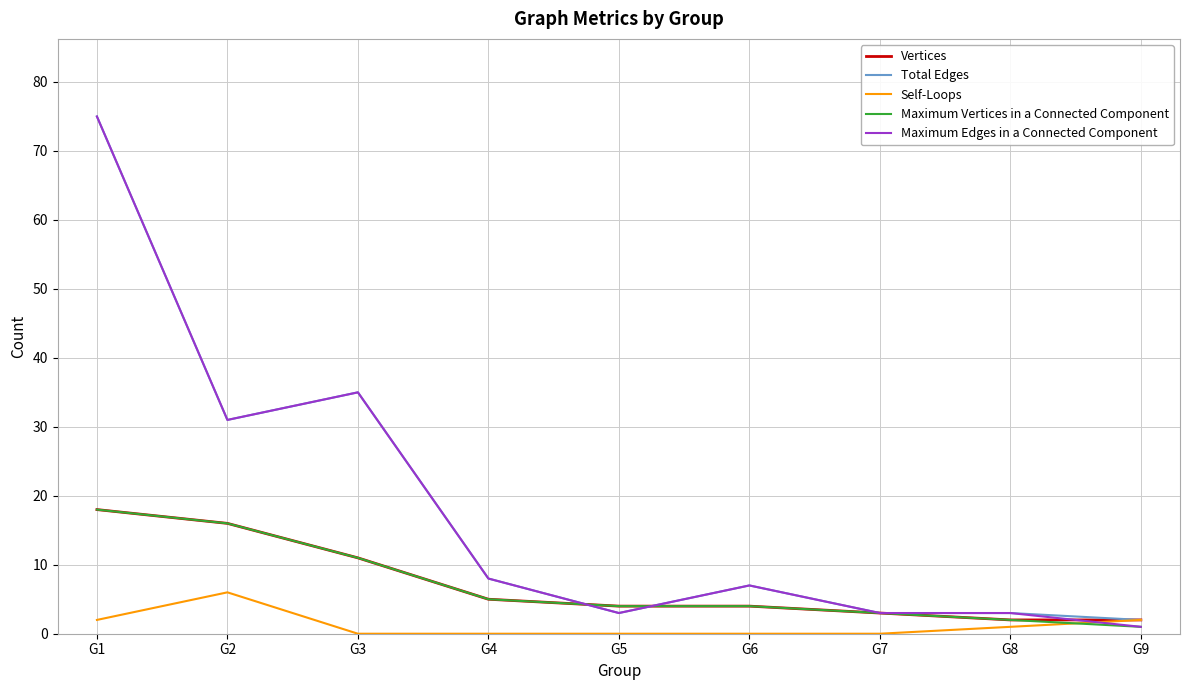

Where do Maximum Edges in a Connected Component and Self-Loops first cross each other?

G8 and G9